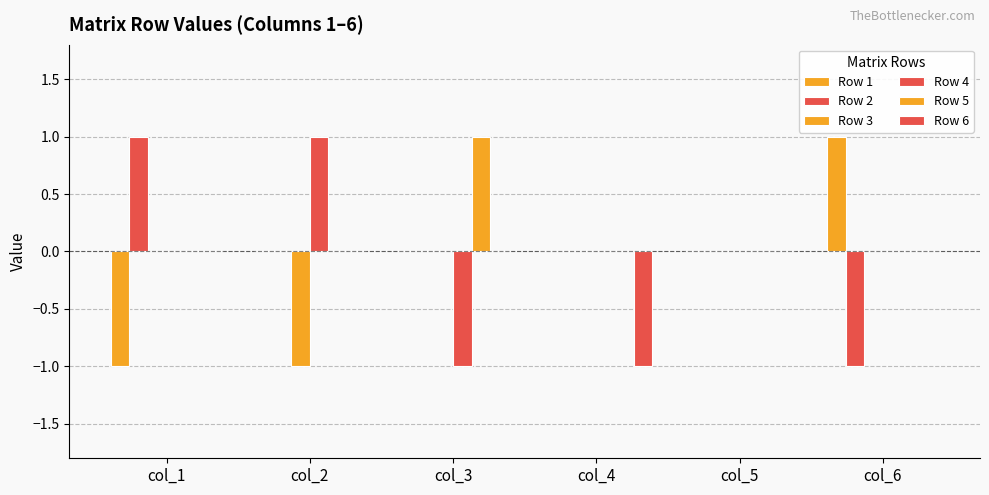

Reading left to right, list all the values displayed in this chart.

Row 1: -1	0	0	0	0	1
Row 2: 1	0	0	0	0	-1
Row 3: 0	-1	0	0	0	0
Row 4: 0	1	-1	0	0	0
Row 5: 0	0	1	0	0	0
Row 6: 0	0	0	-1	0	0